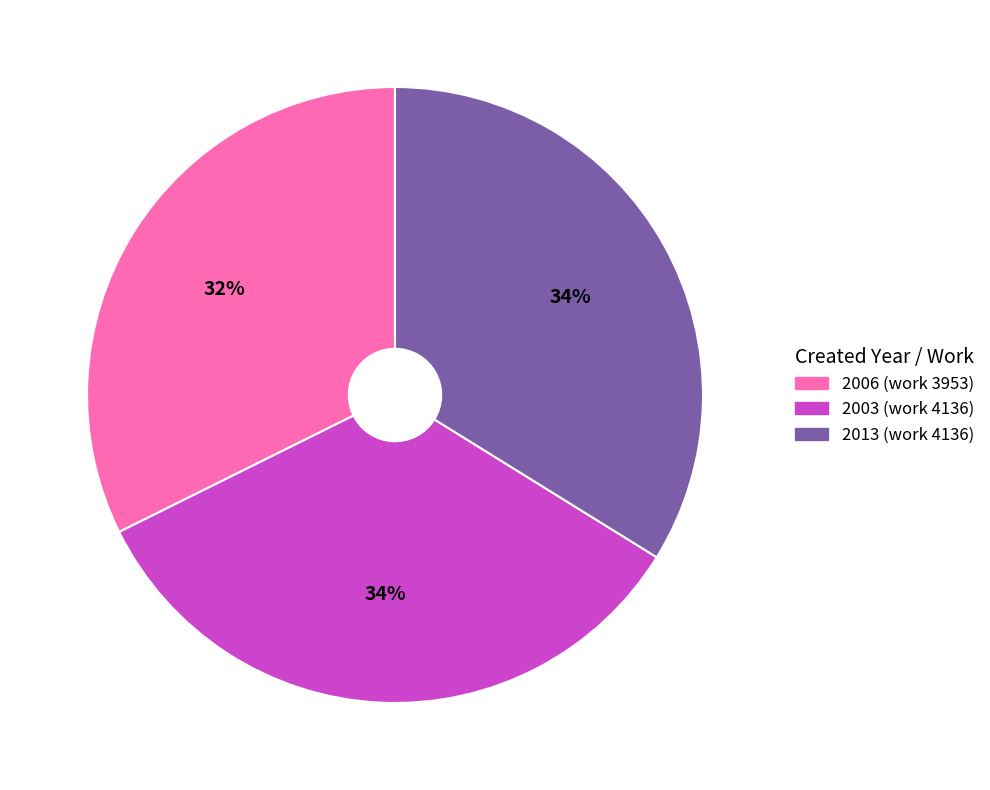

Does 2013 (work 4136) account for over 50% of the chart?

No